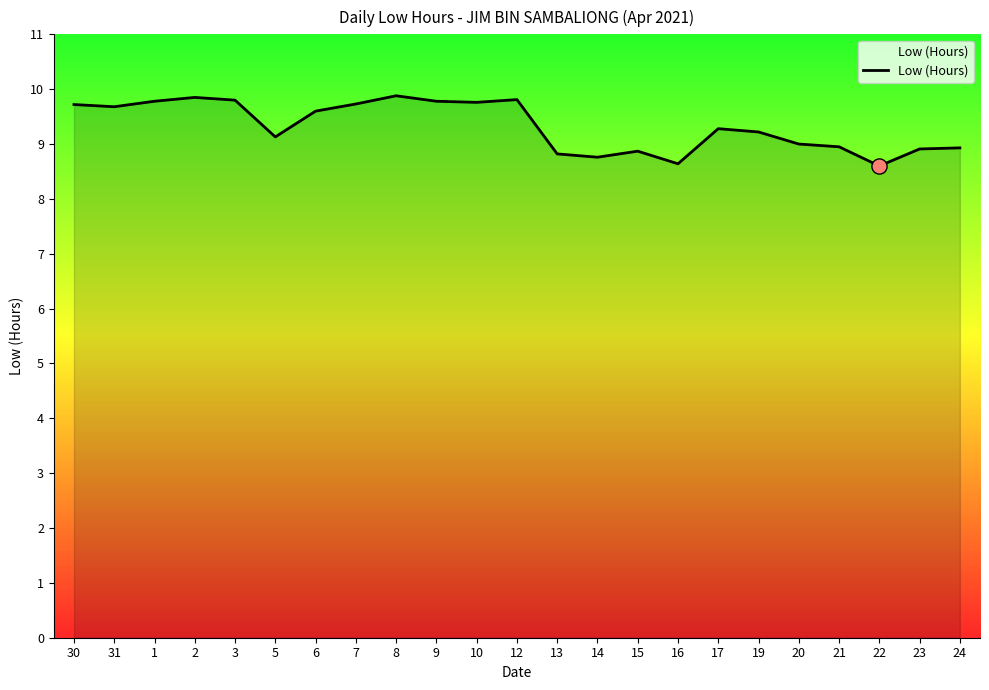

Between 30 and 8, which is larger?

8